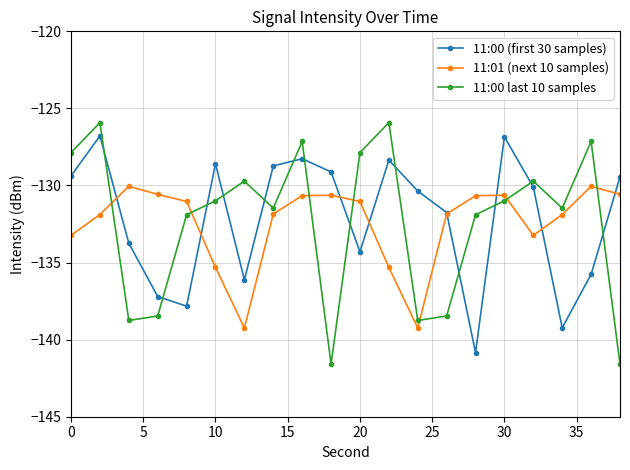

What is the maximum value for 11:00 (first 30 samples)?

-126.8